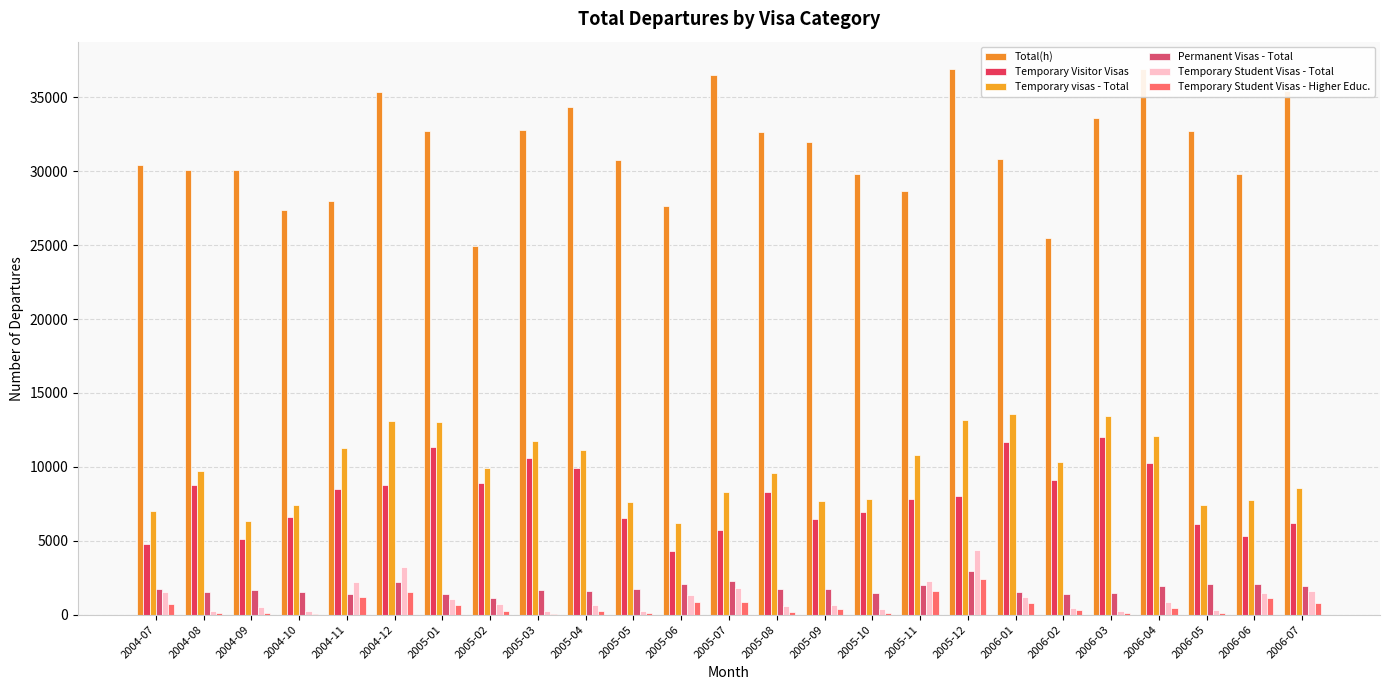

List the labels in order of Temporary Student Visas - Higher Educ. value, largest first.

2005-12, 2005-11, 2004-12, 2004-11, 2006-06, 2005-06, 2005-07, 2006-07, 2006-01, 2004-07, 2005-01, 2006-04, 2005-09, 2006-02, 2005-02, 2005-04, 2005-08, 2004-09, 2005-10, 2006-05, 2006-03, 2004-08, 2005-05, 2005-03, 2004-10